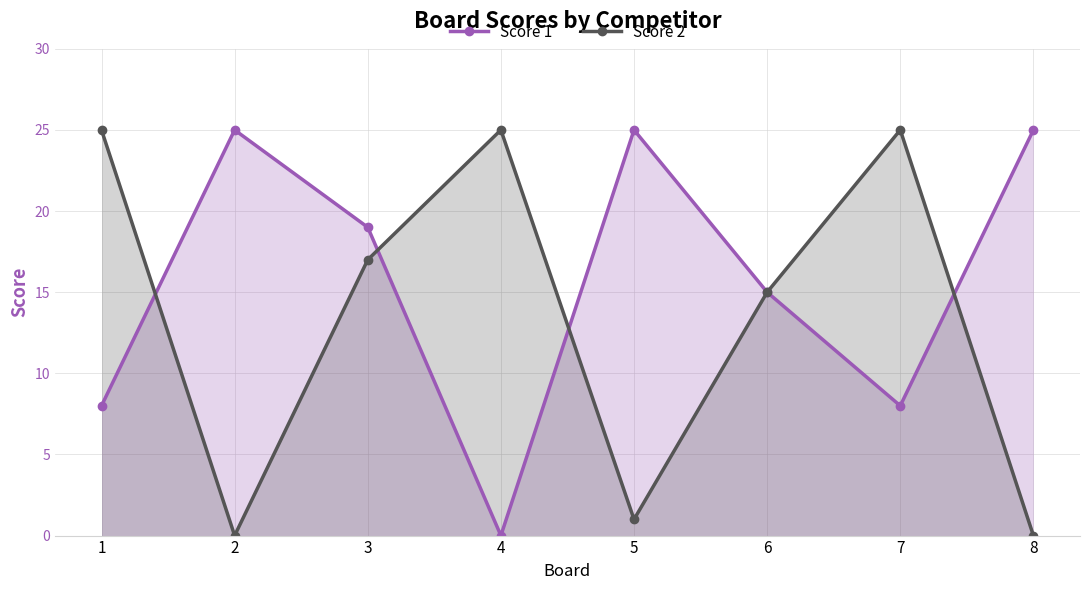

The Score 2 series shows 0 at 2. True or false?

True